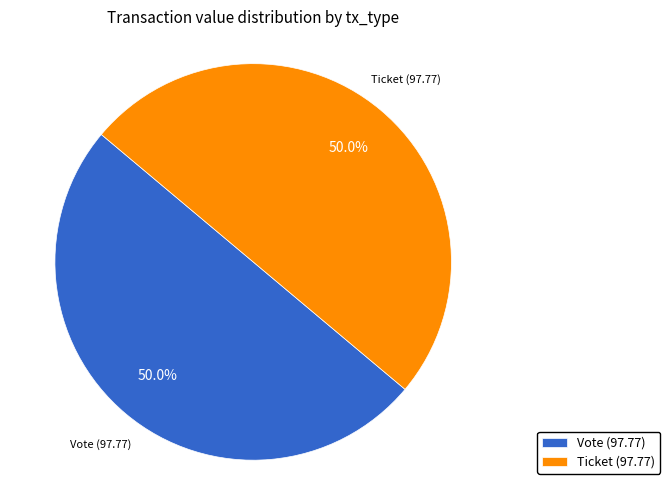

Combined, what portion of the pie is Ticket and Vote?

100.0%